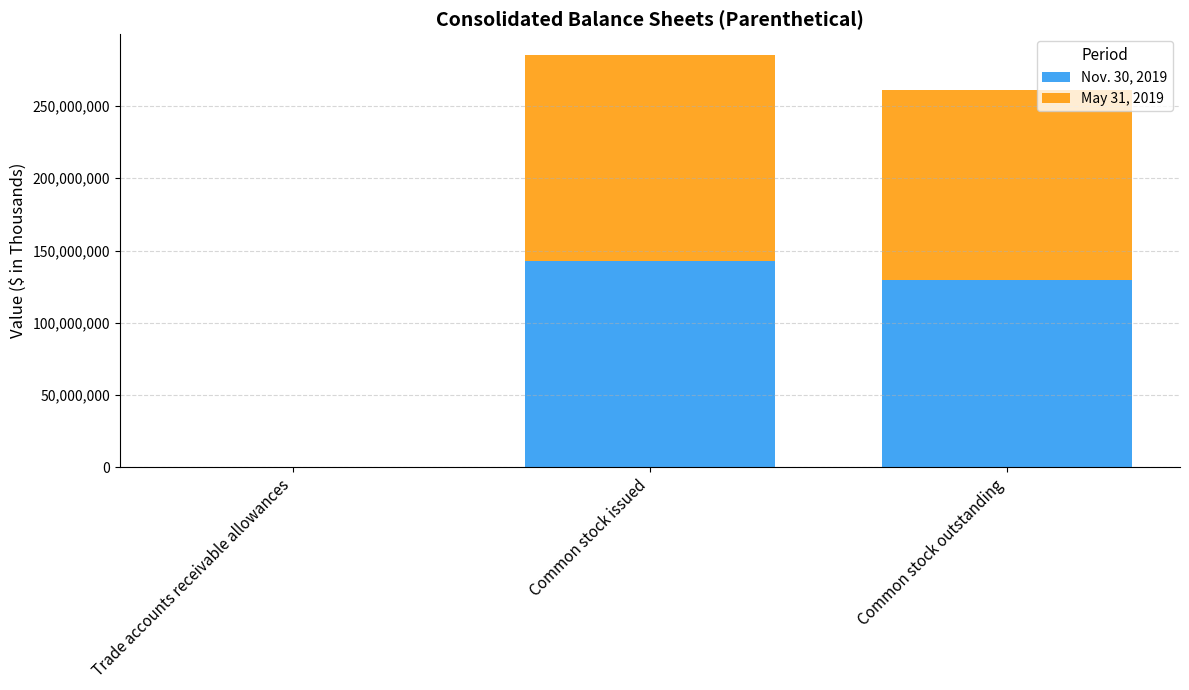

What is the total value across all series at Common stock outstanding?

260762000